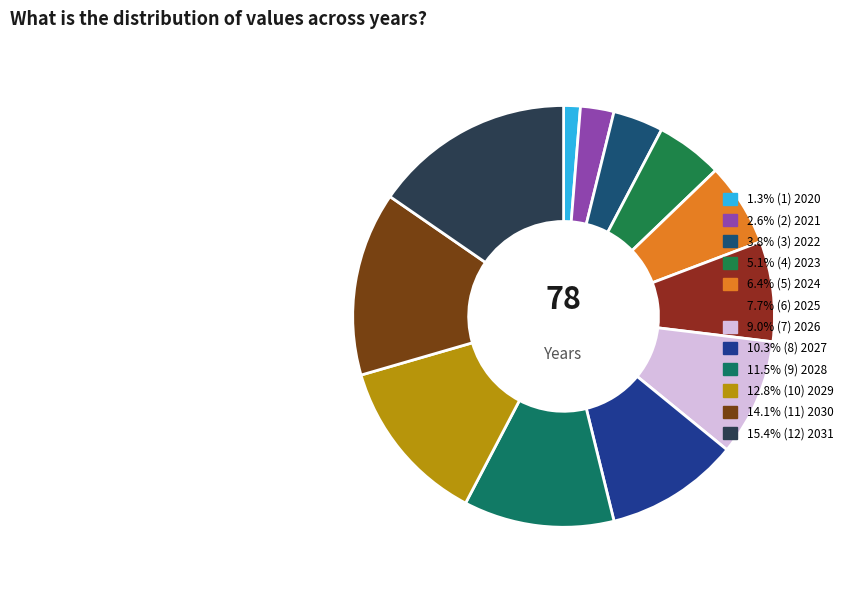

Which slice is the largest?

2031